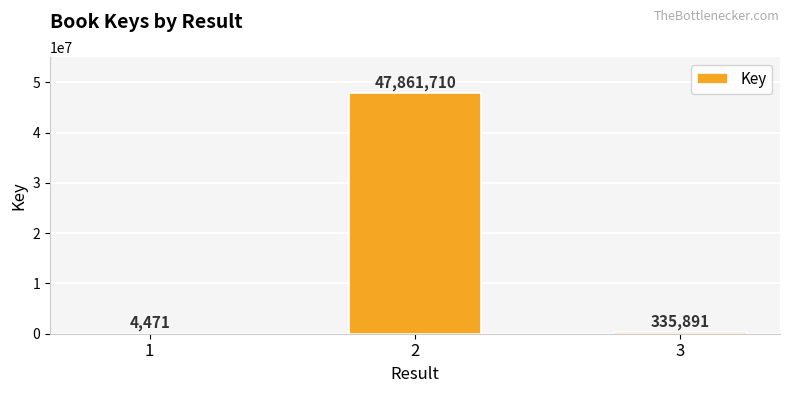

Are the bars grouped side by side (vs. stacked)?

No